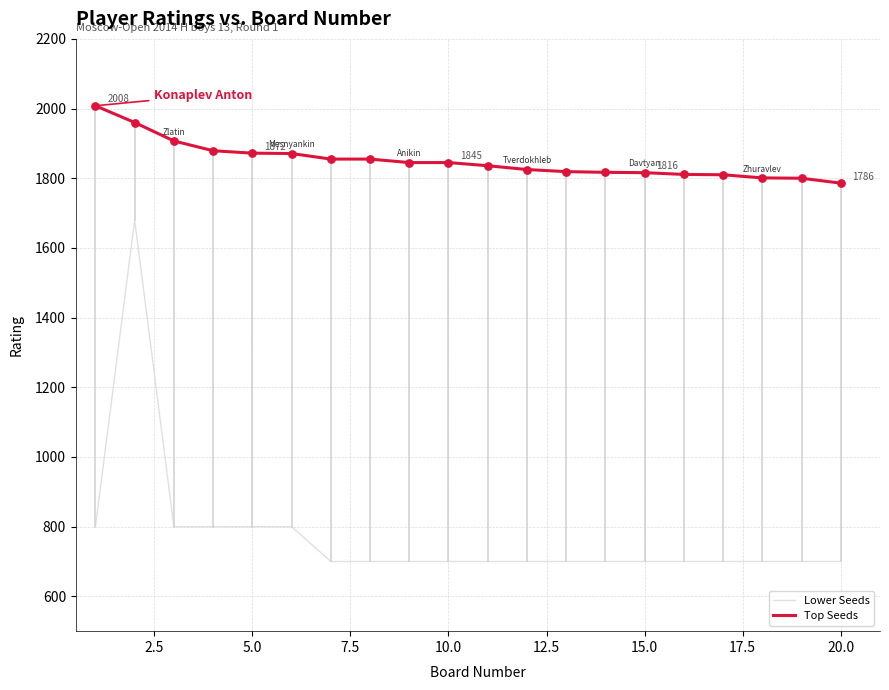

Which series has the largest total across all categories?

Top Seeds